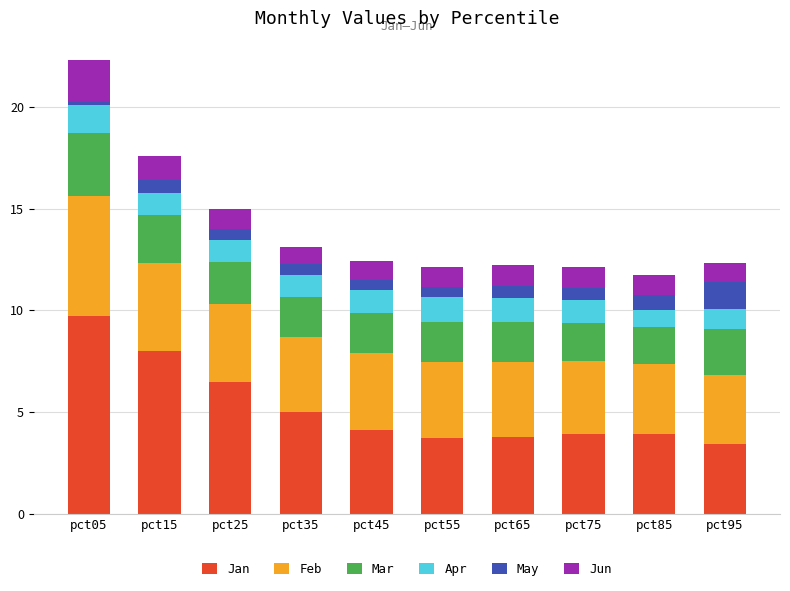

The value of Jan at pct75 is 3.9. True or false?

True